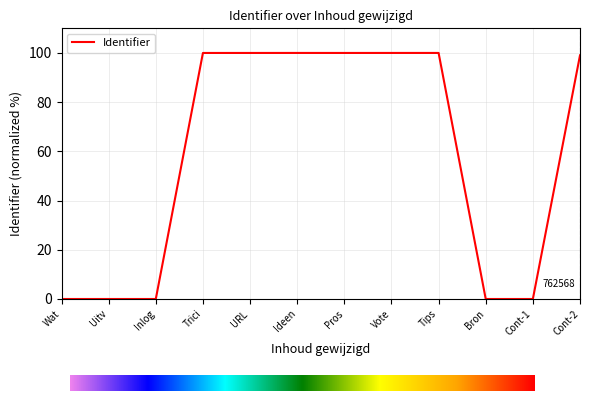

Where is the data nearest to the value 50?

Cont-2